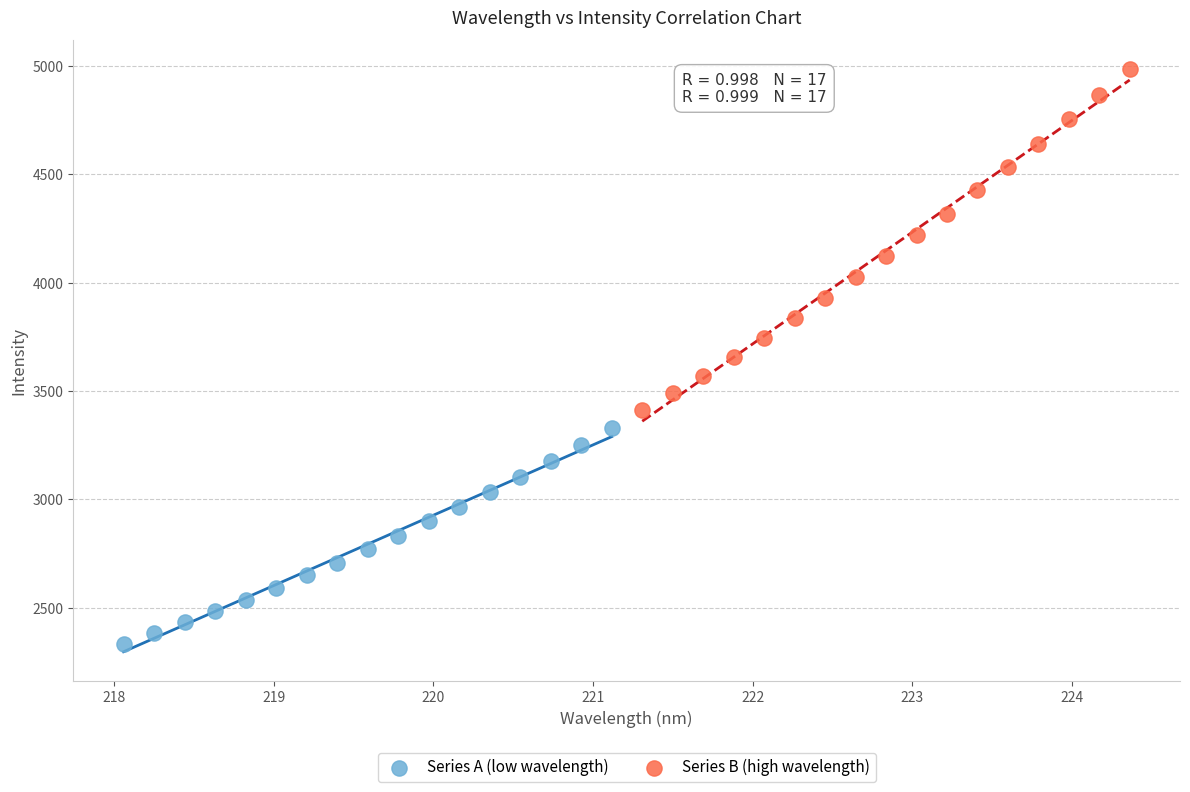

Which series has the widest spread of Y values?

Series B (high wavelength)